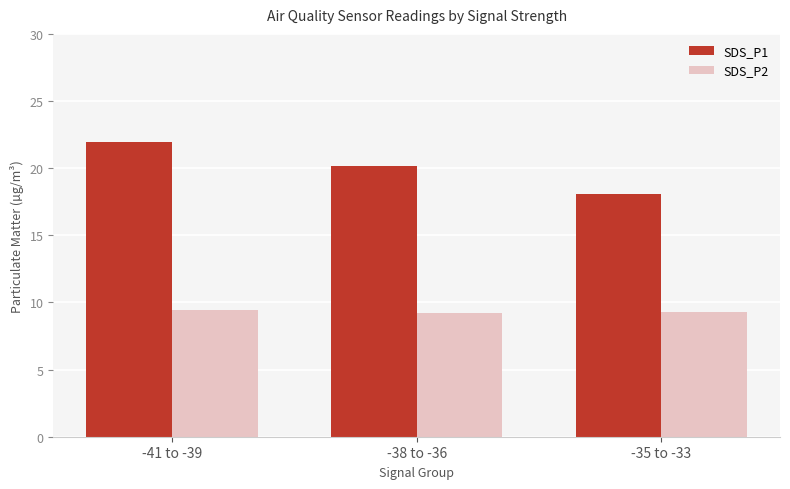

Which series has the largest total across all categories?

SDS_P1